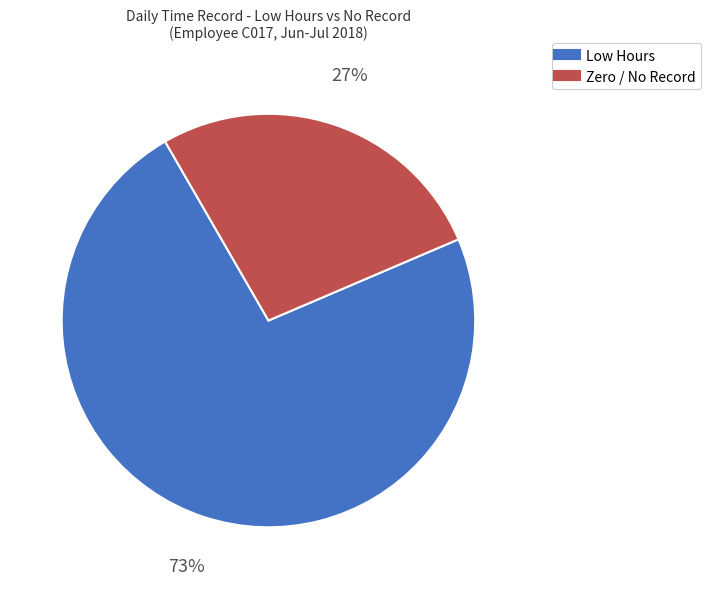

To the nearest percent, what is the difference between the largest and smallest slice percentages?

46%